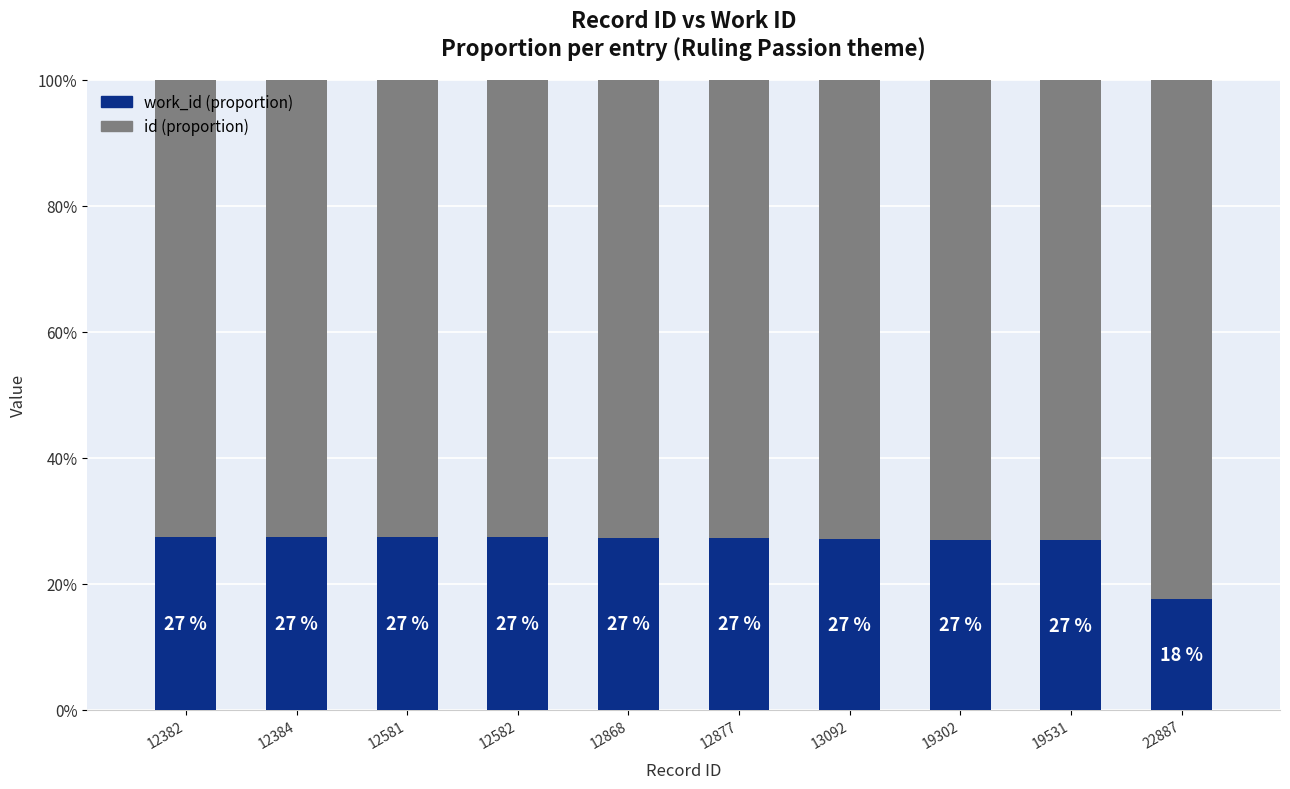

What is the total value across all series at 12877?

100.0